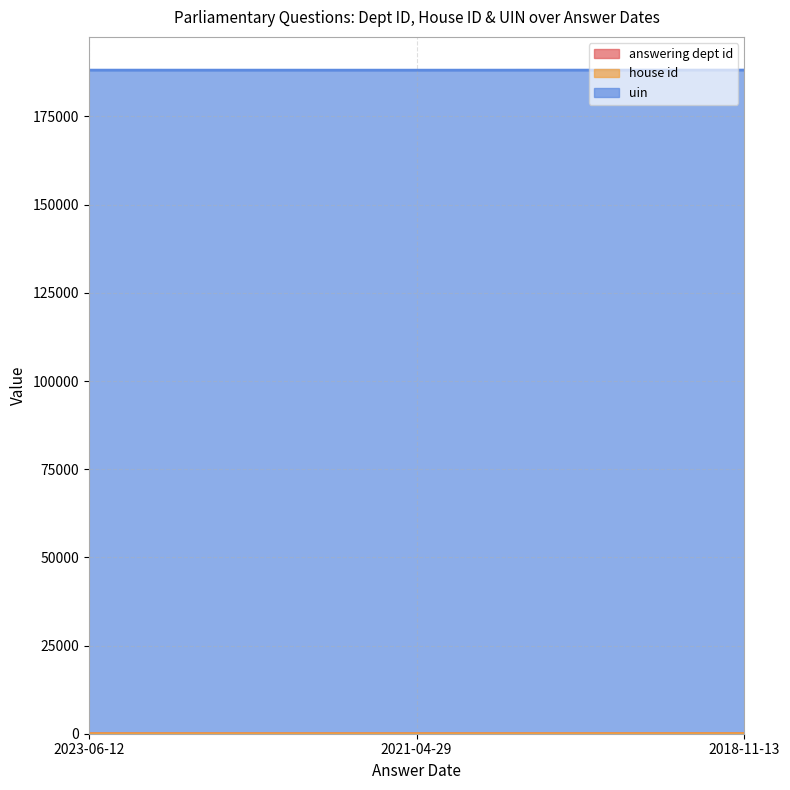

What is the label of the 1st point from the left?

2023-06-12